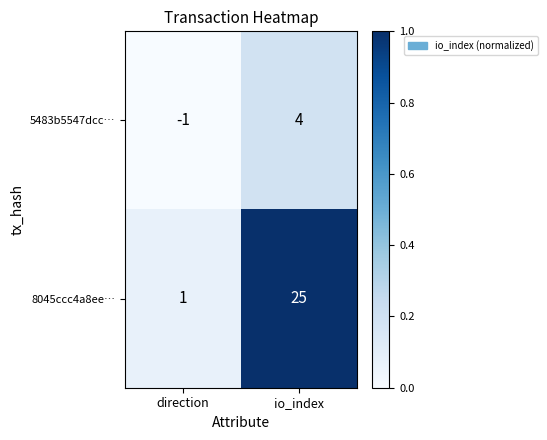

True or false: 8045ccc4a8ee… has a value of 25 at io_index.

True